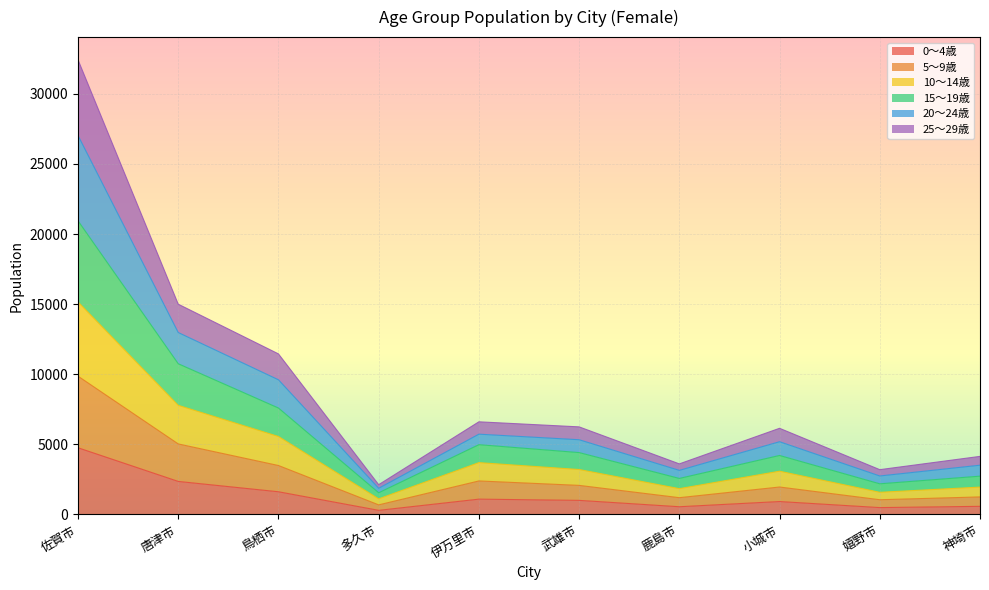

Which category has the highest value in the 0～4歳 series?

佐賀市